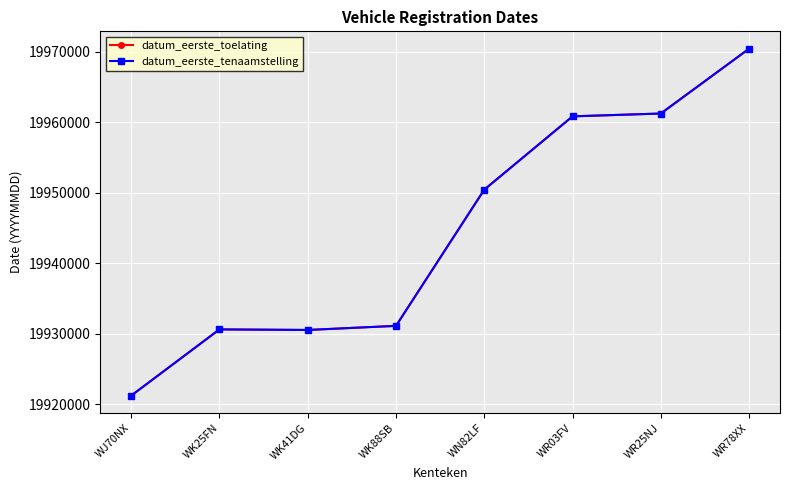

Reading right to left, list all the values displayed in this chart.

datum_eerste_toelating: WR78XX=19970402	WR25NJ=19961210	WR03FV=19960809	WN82LF=19950419	WK88SB=19931109	WK41DG=19930526	WK25FN=19930608	WJ70NX=19921214
datum_eerste_tenaamstelling: WR78XX=19970402	WR25NJ=19961210	WR03FV=19960809	WN82LF=19950419	WK88SB=19931109	WK41DG=19930526	WK25FN=19930608	WJ70NX=19921214